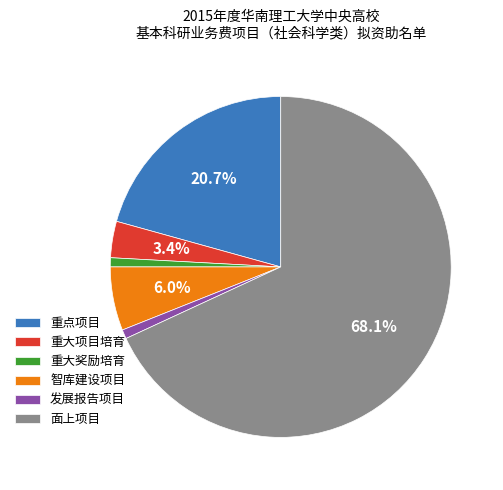

Is there any slice that represents more than half of the pie?

Yes